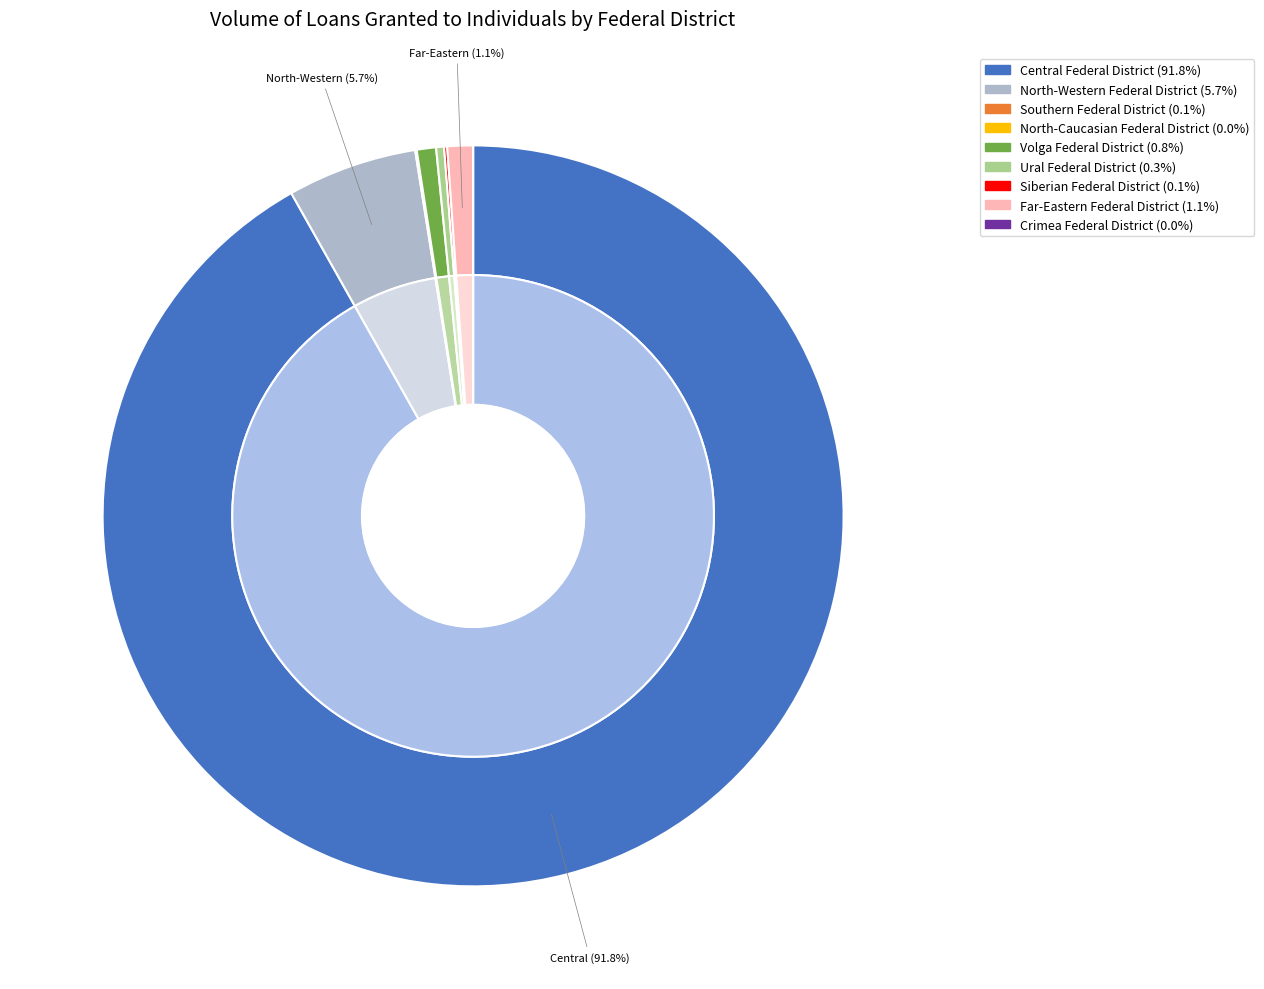

How much of the chart is everything except Siberian Federal District?

99.9%